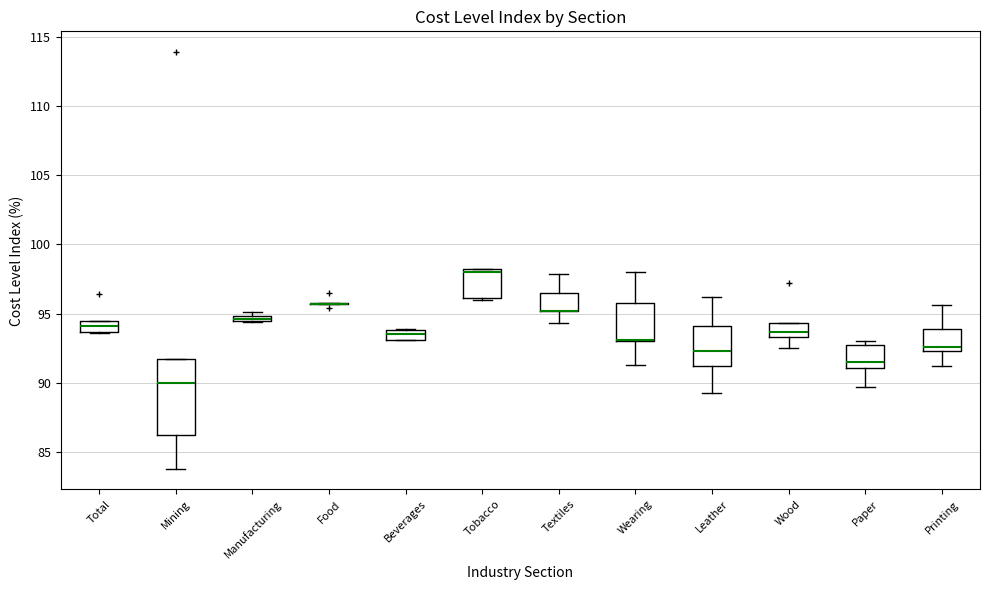

Where is the upper edge of the box for Textiles on the y-axis? The values are not printed on the chart, so give them approximately, as read against the axis.

96.5